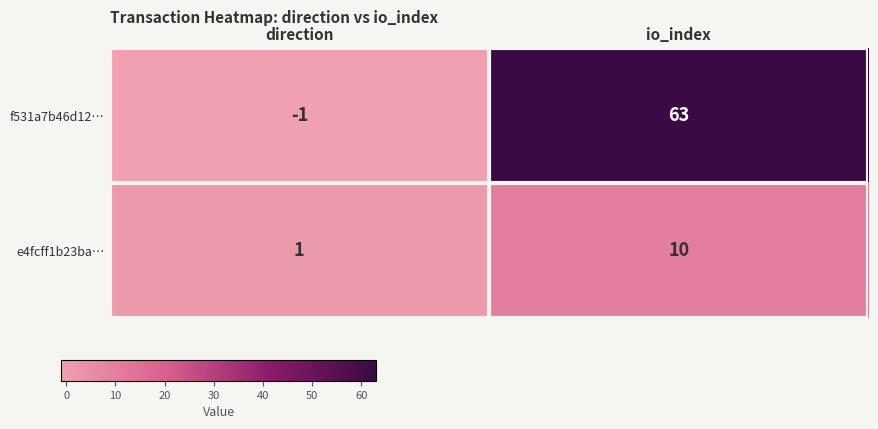

Rank the series by their maximum value, from highest to lowest.

f531a7b46d12…, e4fcff1b23ba…